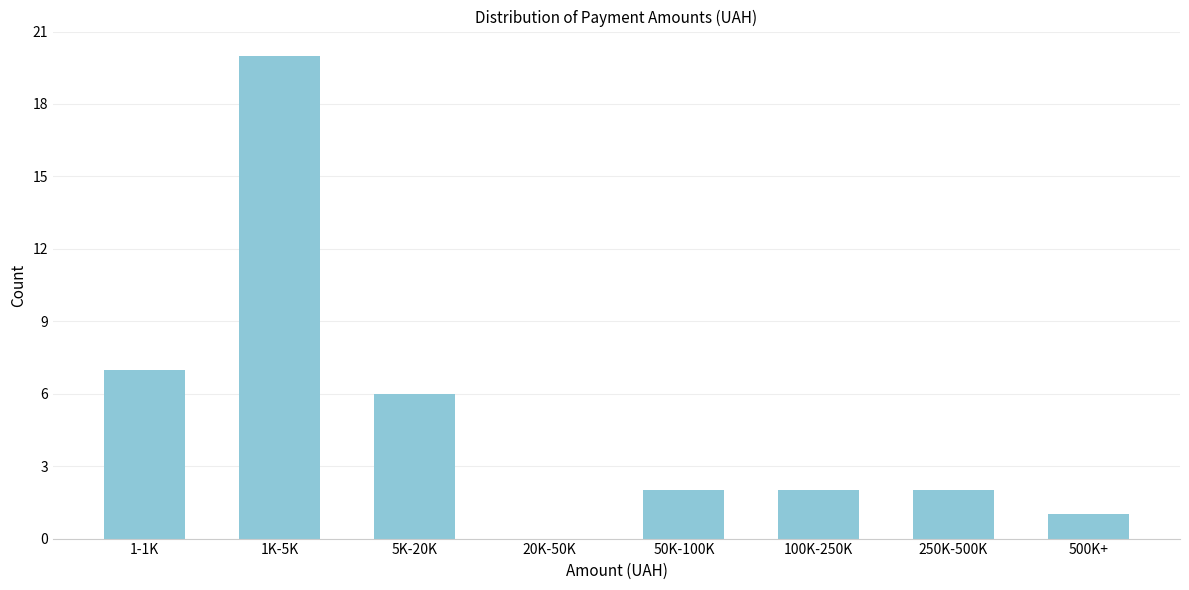

Reading left to right, what are all the values shown in this chart?

1-1K=7	1K-5K=20	5K-20K=6	20K-50K=0	50K-100K=2	100K-250K=2	250K-500K=2	500K+=1